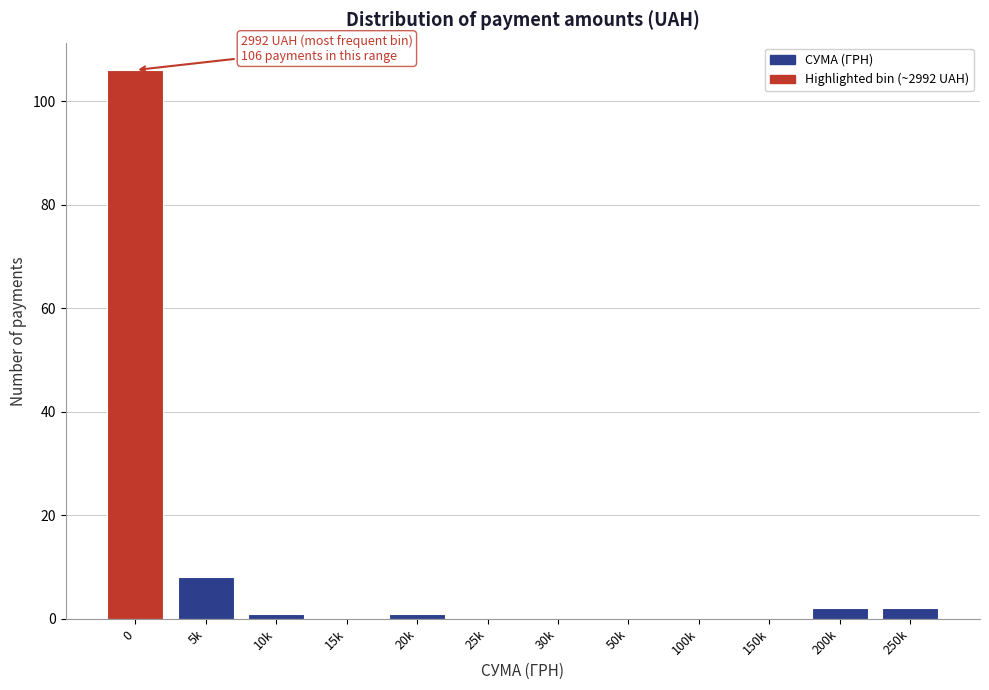

Reading left to right, list all the values displayed in this chart.

0=106	5k=8	10k=1	15k=0	20k=1	25k=0	30k=0	50k=0	100k=0	150k=0	200k=2	250k=2